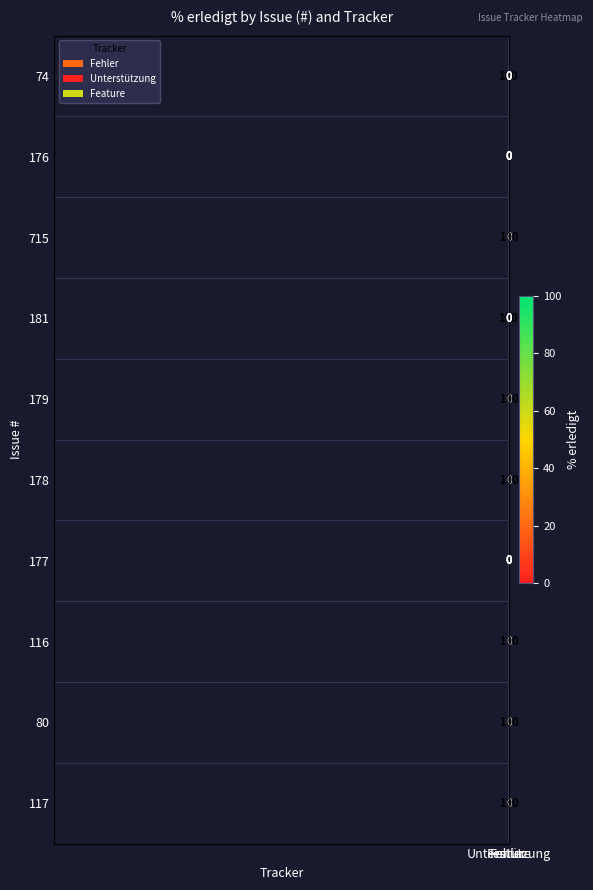

What is the average value of the 179 series?

33